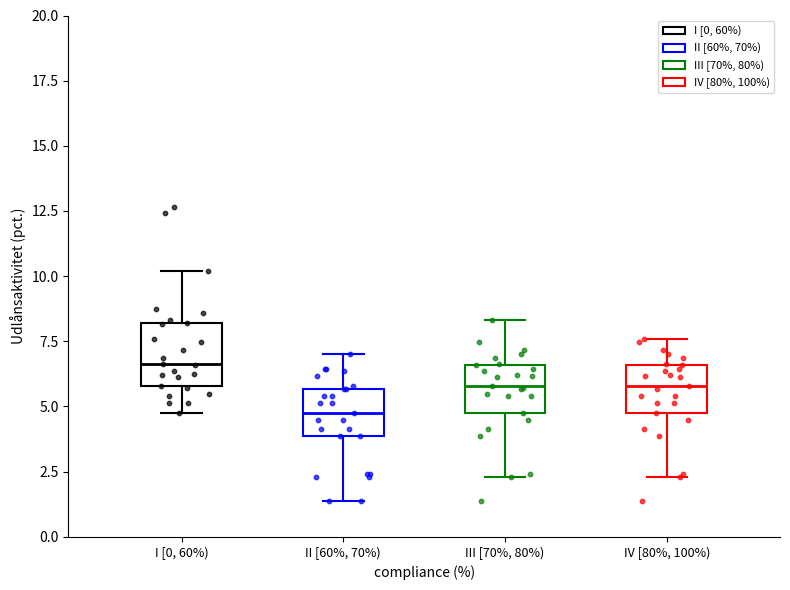

Reading left to right, read every box against the y-axis: the position of its median line, the range the box covers, and the ends of its whiskers. The values are not printed on the chart, so give them approximately, as read against the axis.

I [0, 60%): median 6.5, box 6.0 to 8.0, whiskers 4.5 to 10.0
II [60%, 70%): median 4.5, box 4.0 to 5.5, whiskers 1.5 to 7.0
III [70%, 80%): median 6.0, box 4.5 to 6.5, whiskers 2.5 to 8.5
IV [80%, 100%): median 6.0, box 4.5 to 6.5, whiskers 2.5 to 7.5